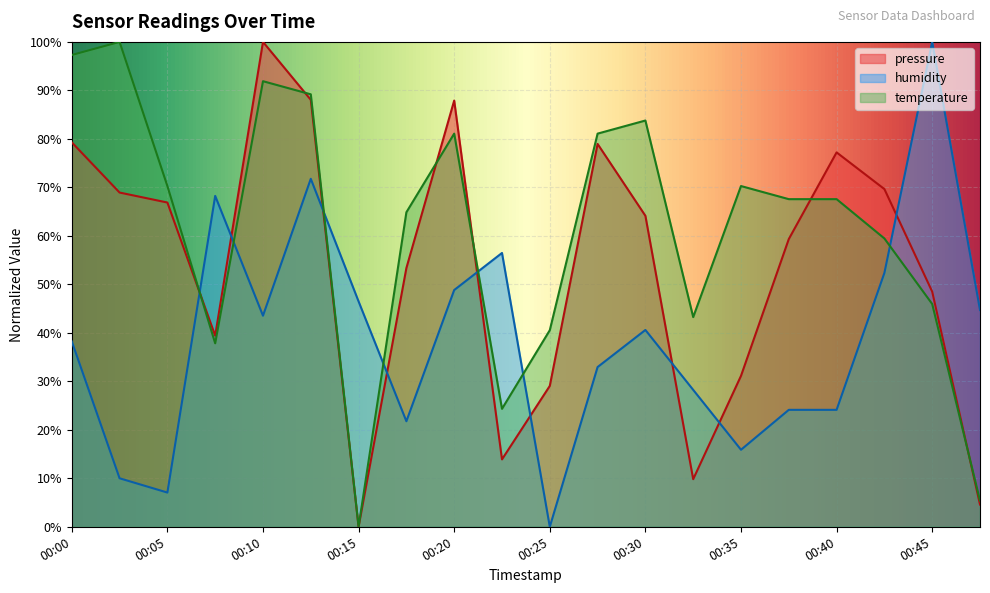

Reading left to right, transcribe all the data shown in this chart.

pressure: 79.3	68.9	66.9	39.4	100.0	88.1	0.0	53.4	87.9	13.9	29.0	79.0	64.1	9.8	31.1	59.3	77.2	69.6	48.5	4.6
humidity: 38.2	10.0	7.1	68.2	43.5	71.8	46.5	21.8	48.8	56.5	0.0	32.9	40.6	28.2	15.9	24.1	24.1	52.4	100.0	44.7
temperature: 97.3	100.0	70.3	37.8	91.9	89.2	0.0	64.9	81.1	24.3	40.5	81.1	83.8	43.2	70.3	67.6	67.6	59.5	45.9	5.4